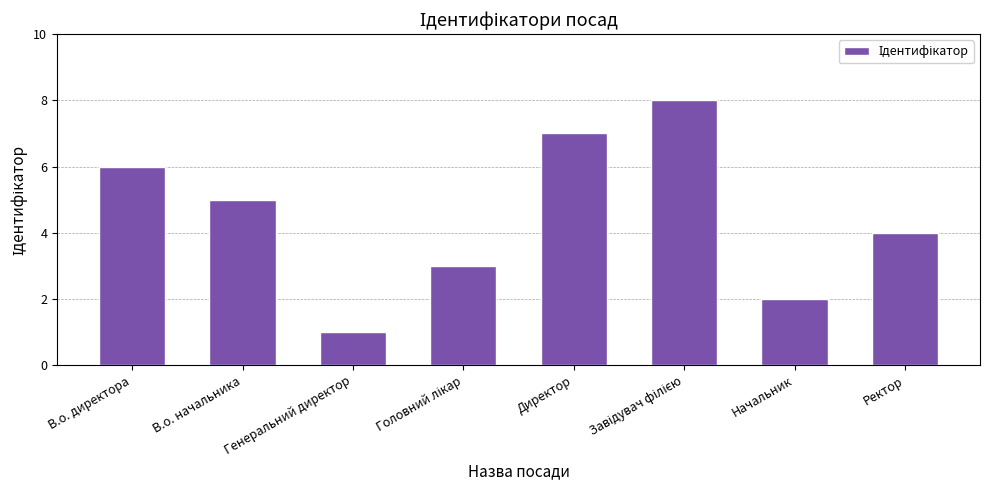

At which label is the value closest to 4?

Ректор